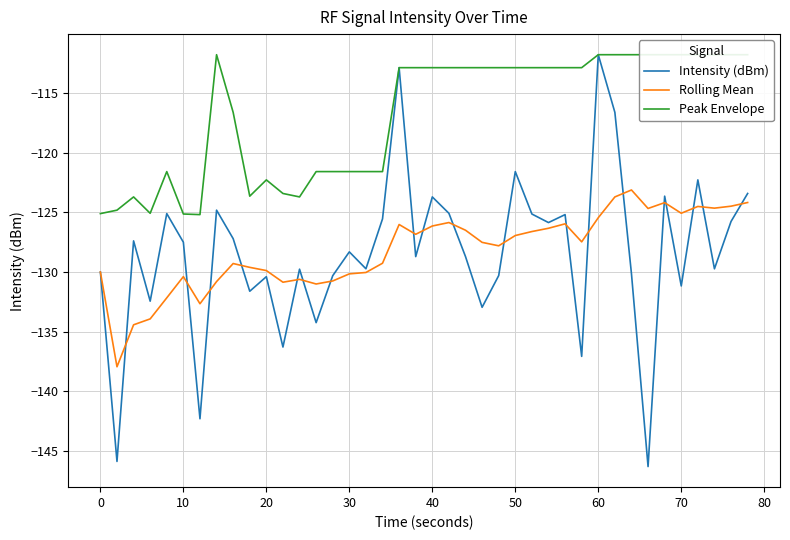

At which category is the sum across all series the highest?

30